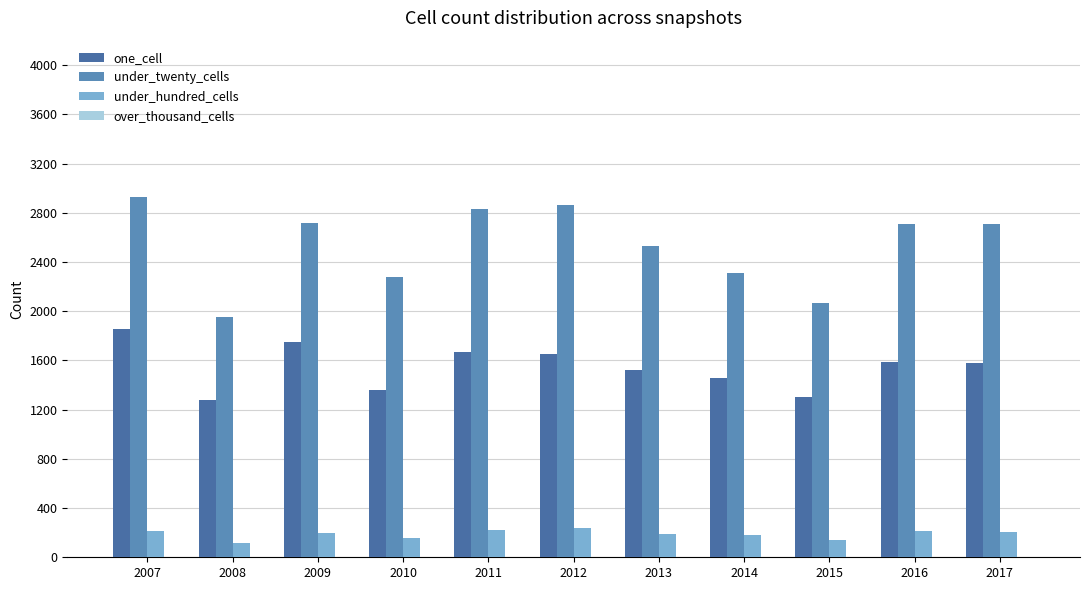

Which series has the largest range (max minus min)?

under_twenty_cells